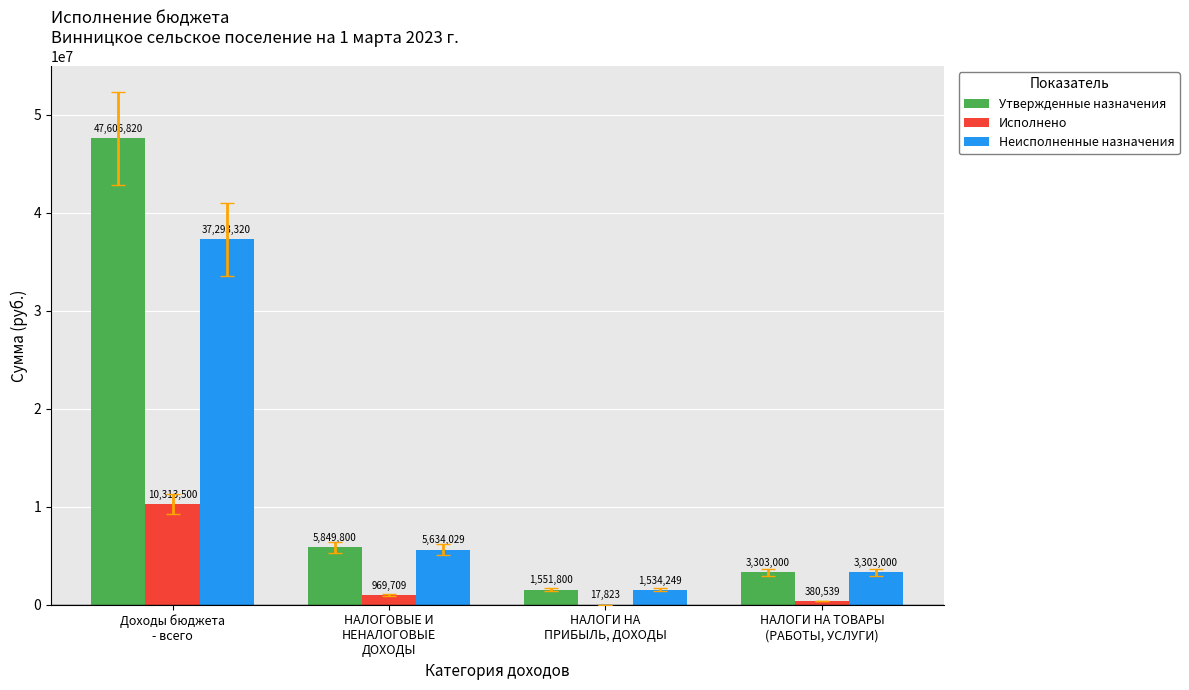

At which category is the sum across all series the highest?

Доходы бюджета
- всего